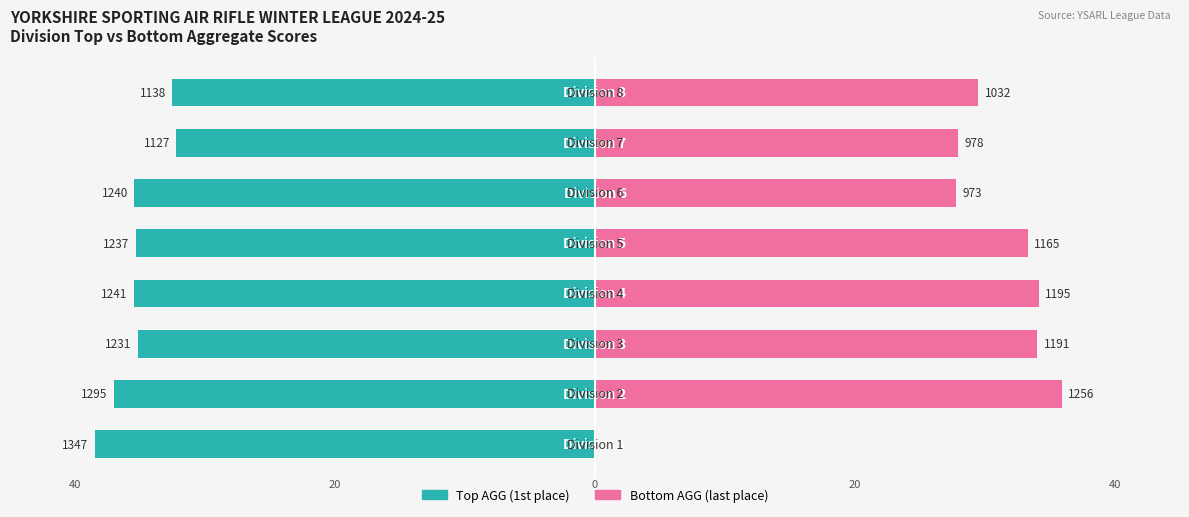

What are all the series names shown in the legend?

Top AGG (1st place), Bottom AGG (last place)